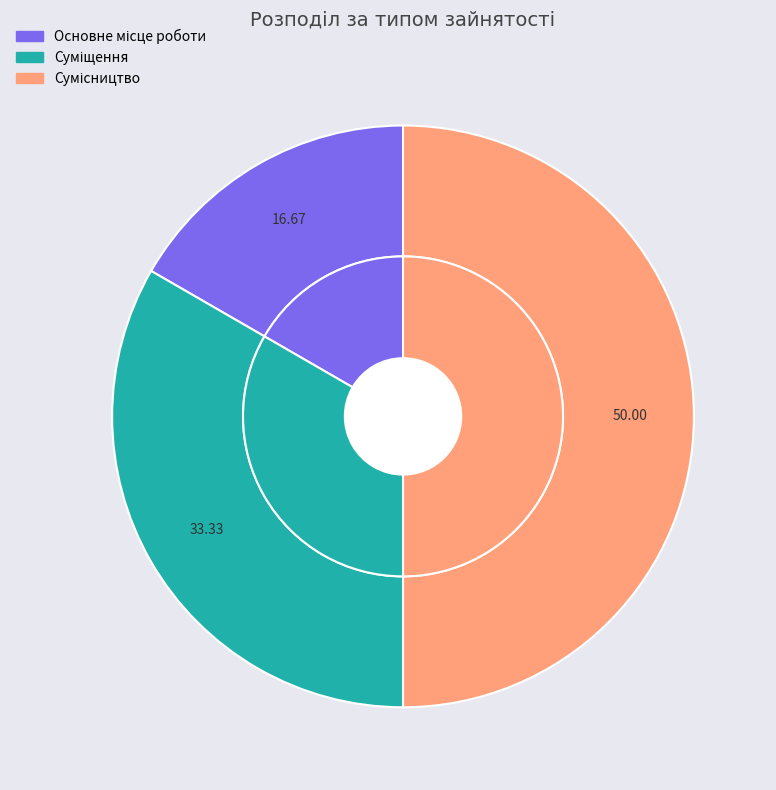

True or false: Сумісництво accounts for 50% of the total.

True